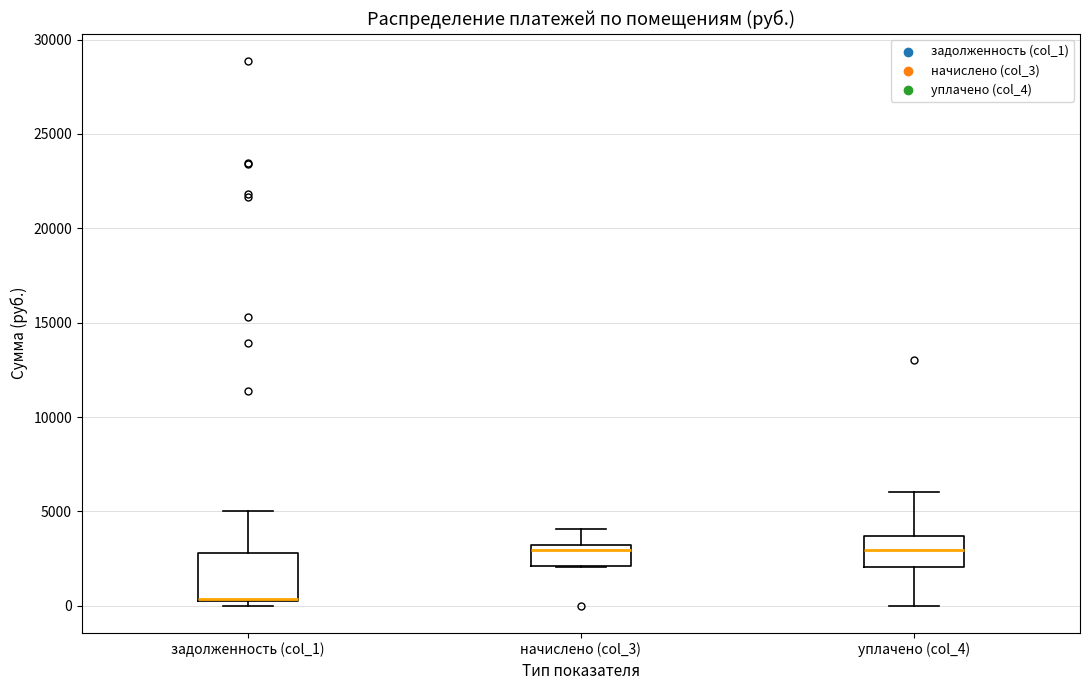

Reading left to right, read every box against the y-axis: the position of its median line, the range the box covers, and the ends of its whiskers. The values are not printed on the chart, so give them approximately, as read against the axis.

задолженность (col_1): median 500 (drawn on the box's lower edge), box 0 to 3000, whiskers 0 (just below the box's lower edge) to 5000
начислено (col_3): median 3000 (just below the box's upper edge), box 2000 to 3000, whiskers 2000 to 4000
уплачено (col_4): median 3000, box 2000 to 3500, whiskers 0 to 6000